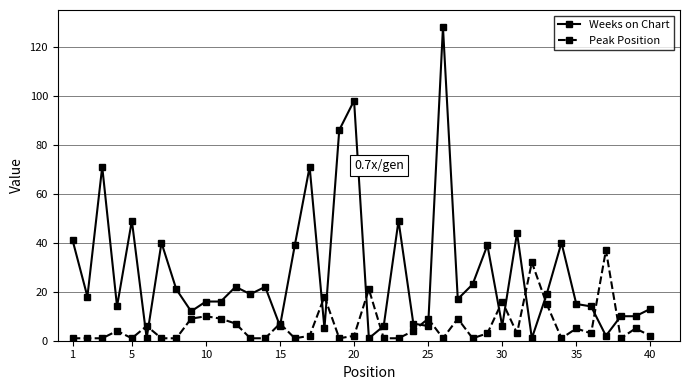

Does the chart have visible grid lines?

Yes